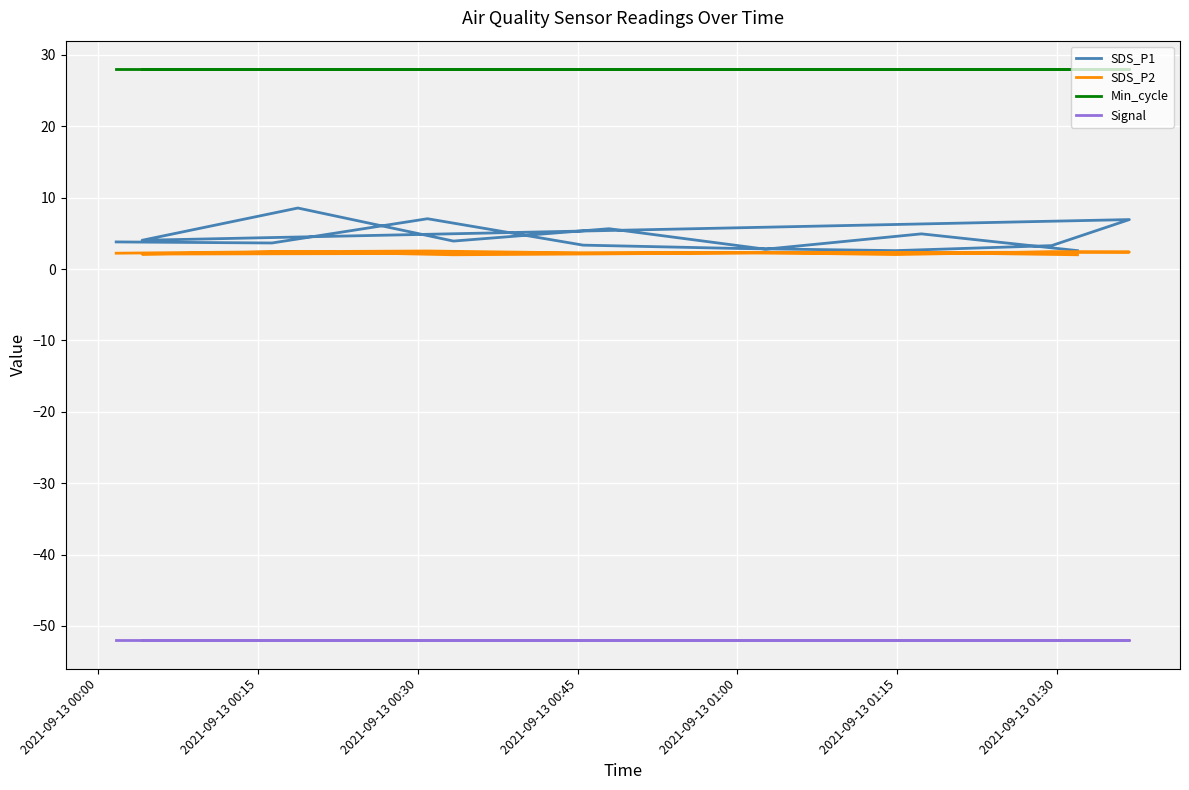

True or false: SDS_P1 and SDS_P2 intersect in this chart.

False